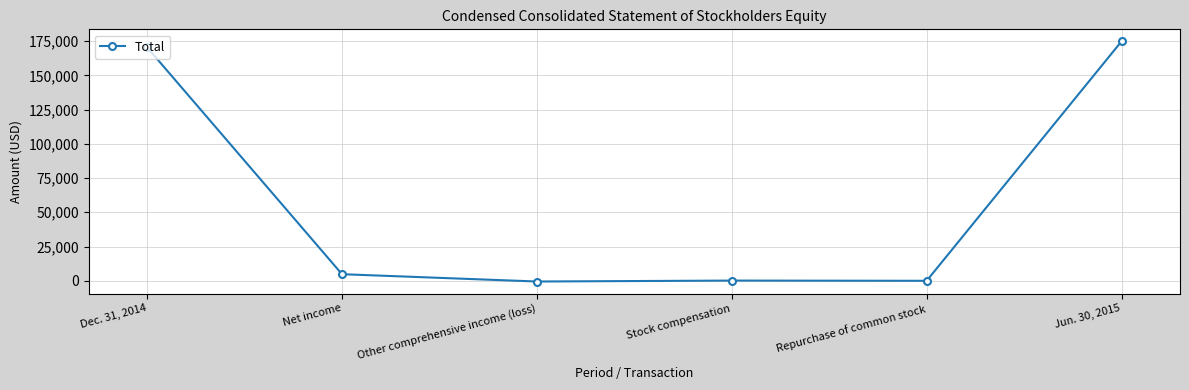

What is the difference between the second highest and second lowest values?

170474